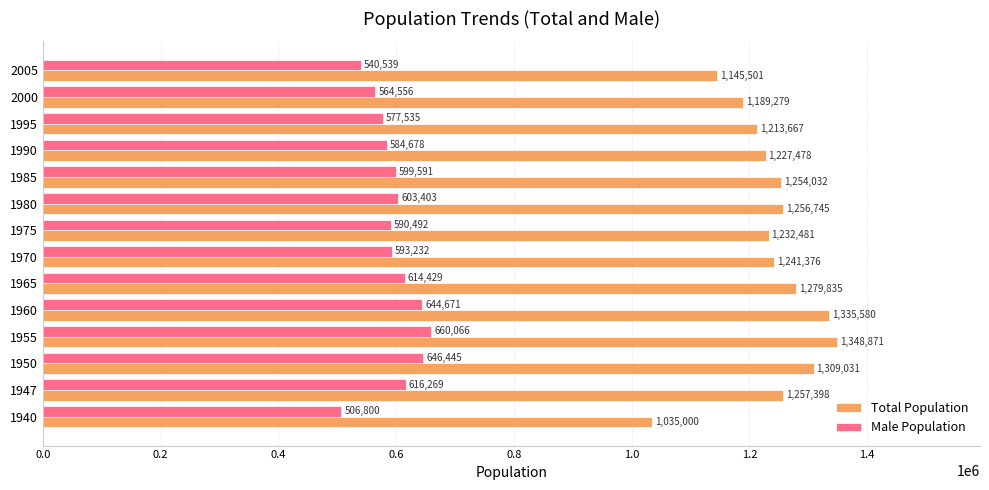

The Total Population series shows 479538 at 1947. True or false?

False